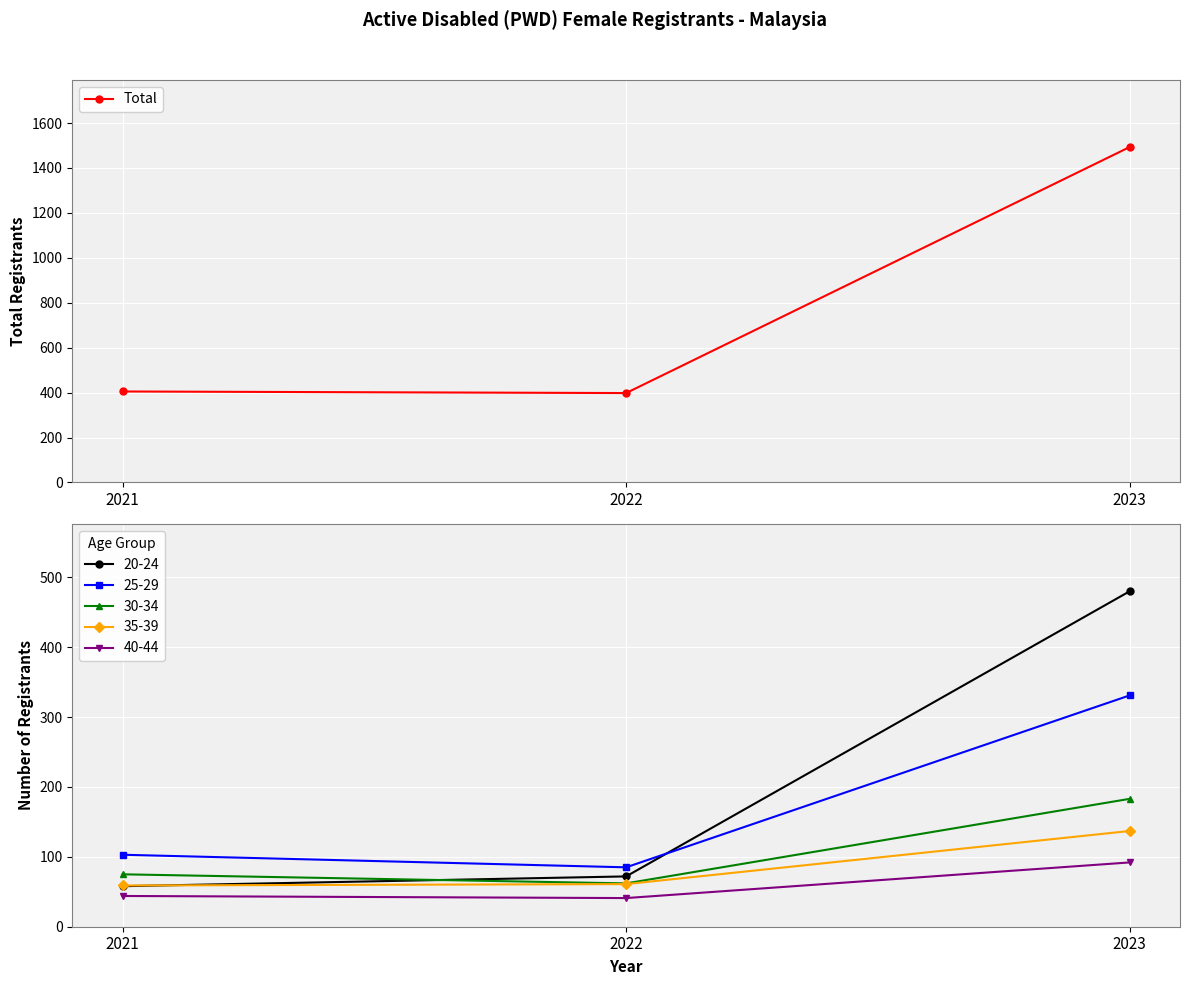

Rank the categories by value from lowest to highest.

2022, 2021, 2023